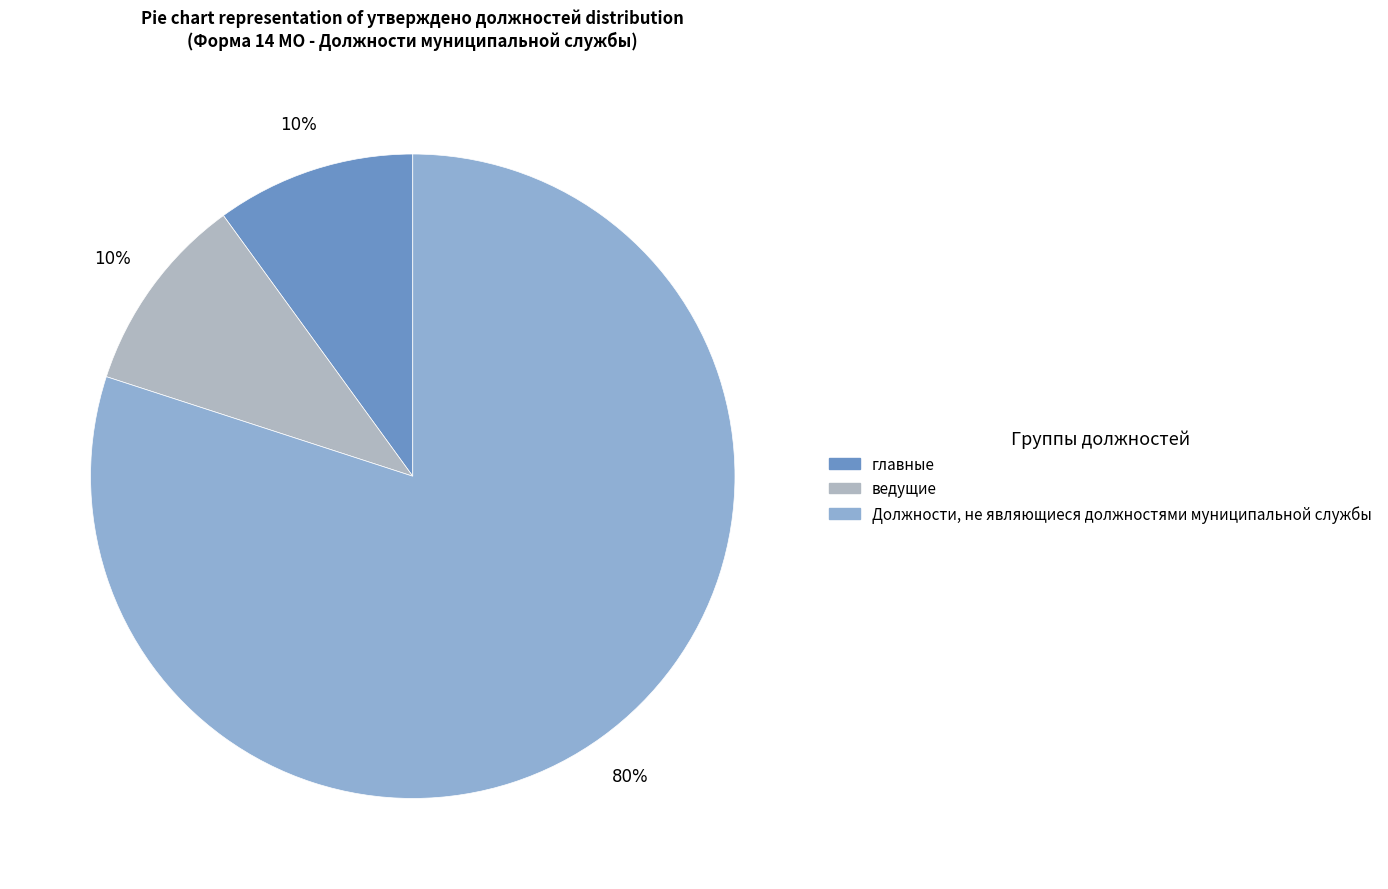

The Должности, не являющиеся должностями муниципальной службы slice represents 80% of the pie. True or false?

True